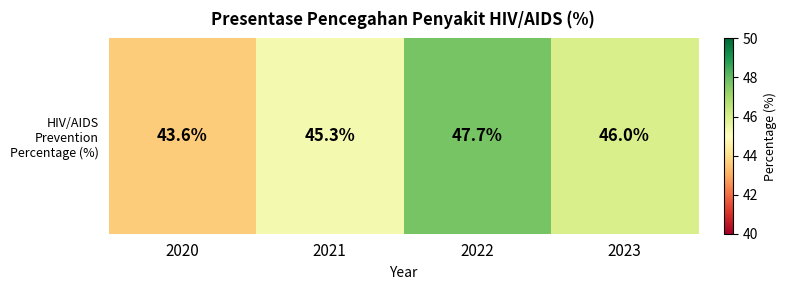

What is the change in value from 2022 to 2023?

-1.7